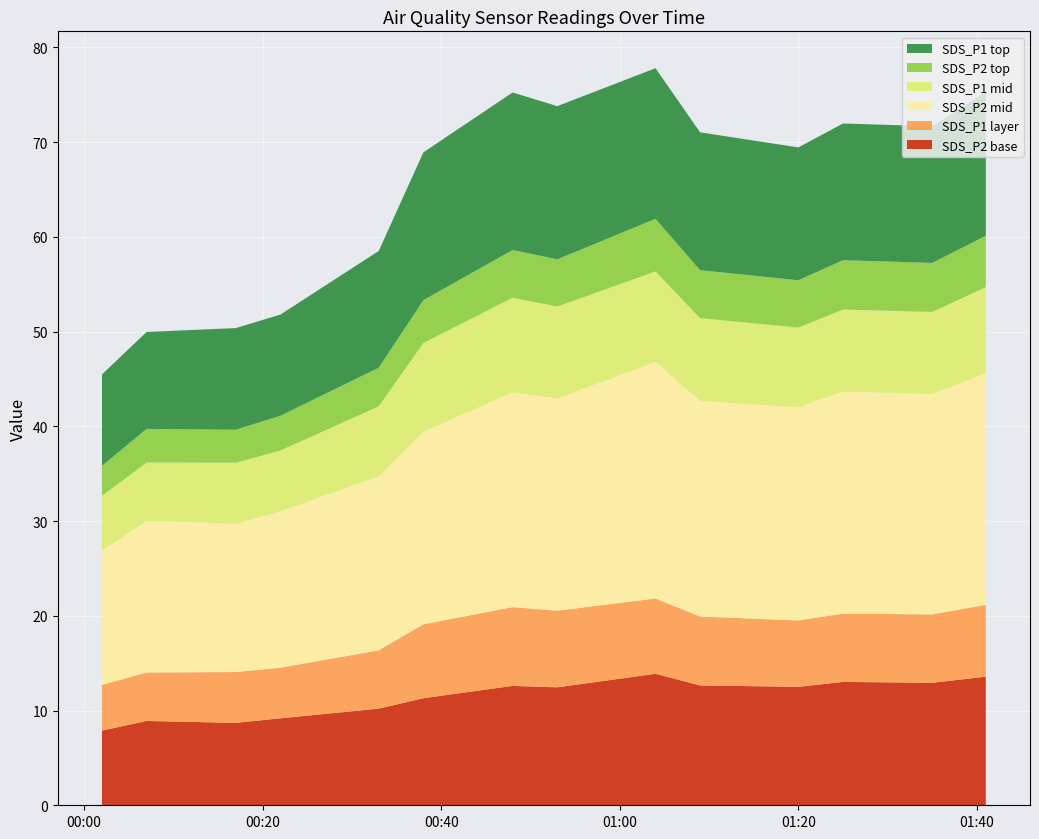

What is the minimum value for SDS_P2 base?

7.9